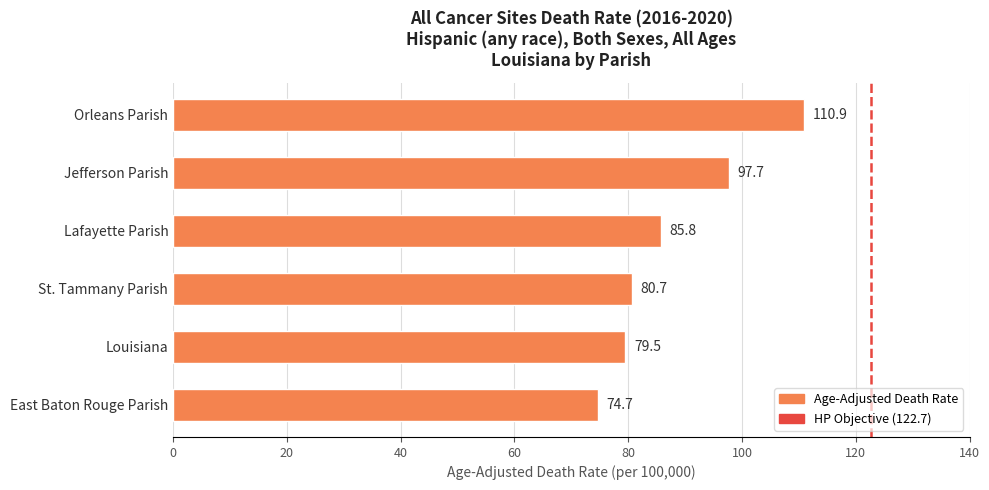

Count the number of categories in the chart.

6